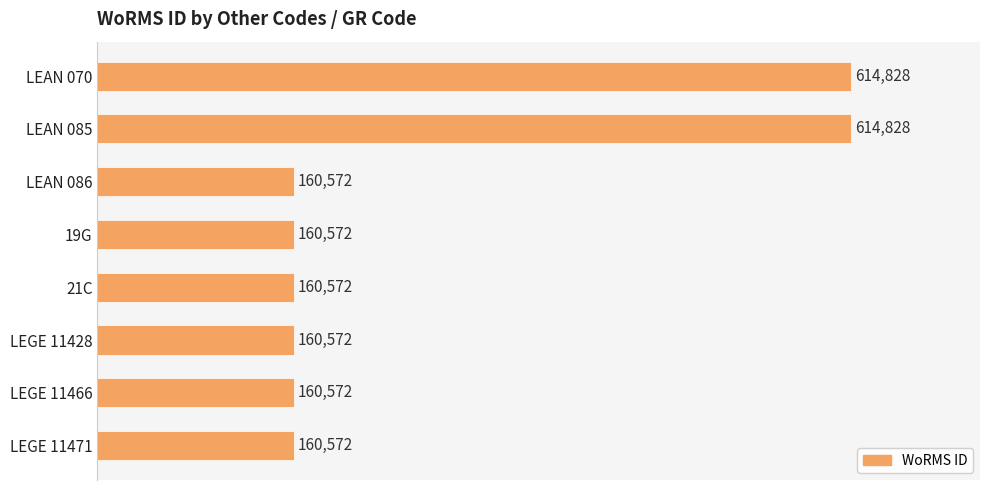

Reading top to bottom, transcribe all the data shown in this chart.

LEAN 070=614828	LEAN 085=614828	LEAN 086=160572	19G=160572	21C=160572	LEGE 11428=160572	LEGE 11466=160572	LEGE 11471=160572